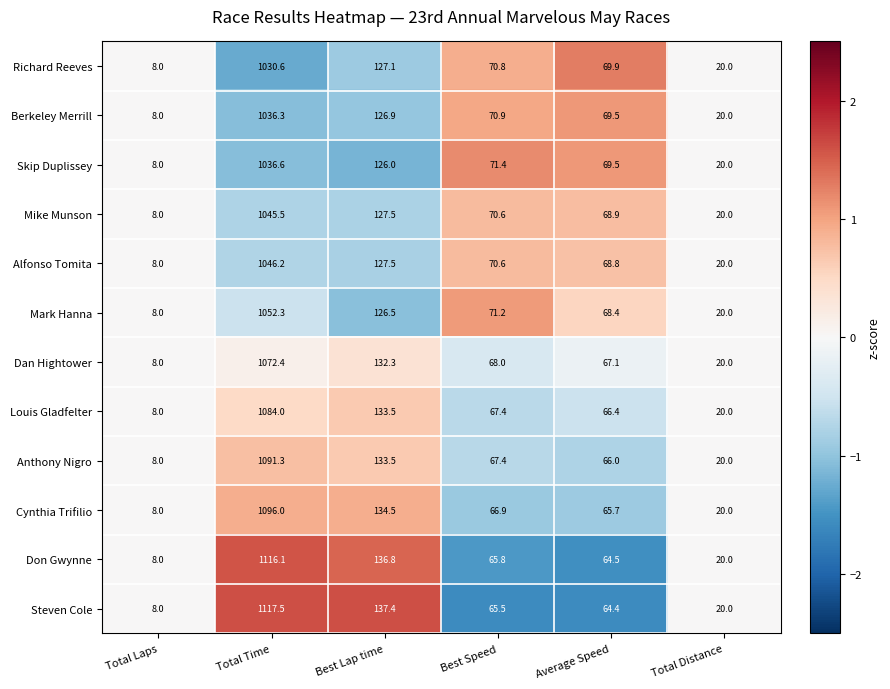

At which label does Anthony Nigro first exceed 67?

Total Time